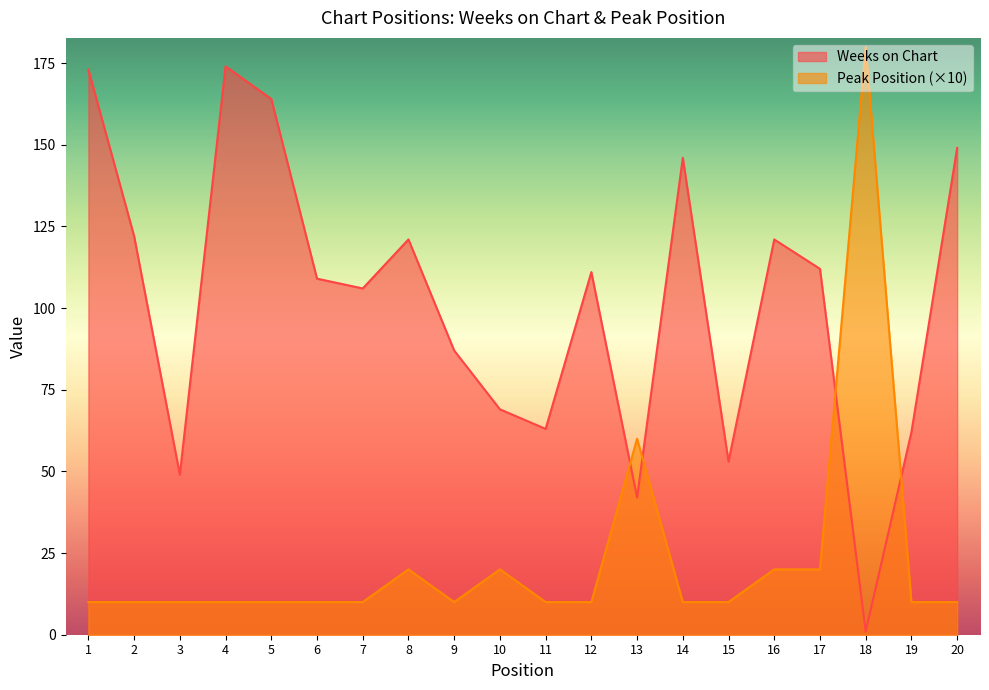

At which label is Weeks on Chart closest to 87?

9